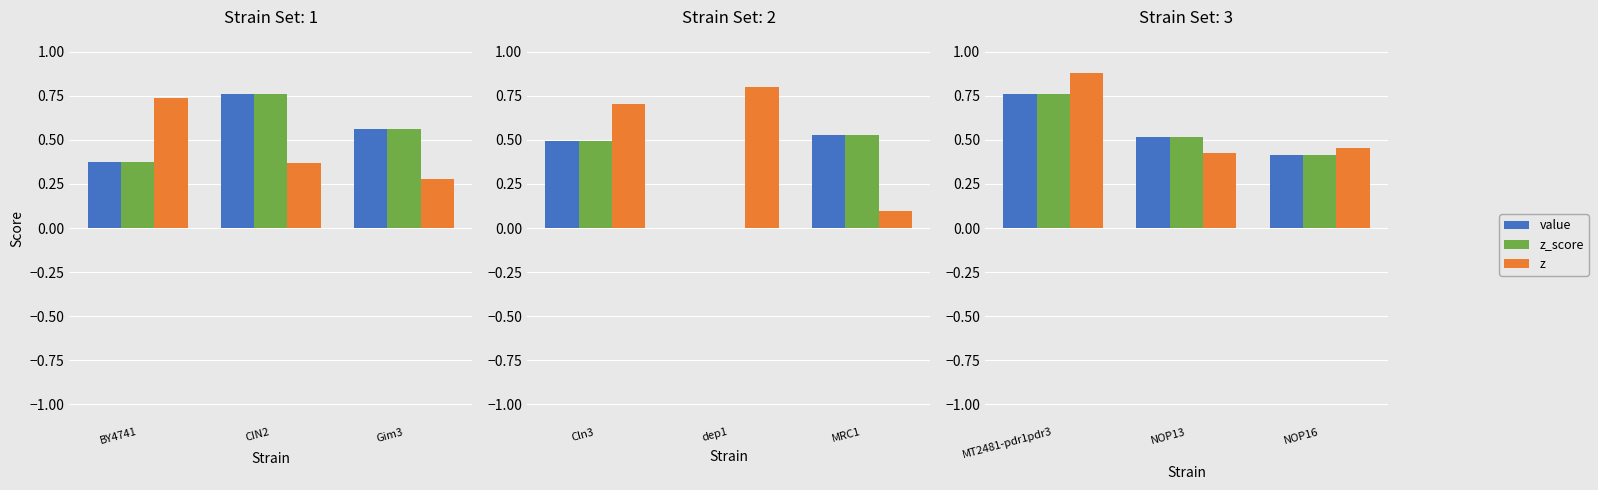

Which series has the largest total across all categories?

z